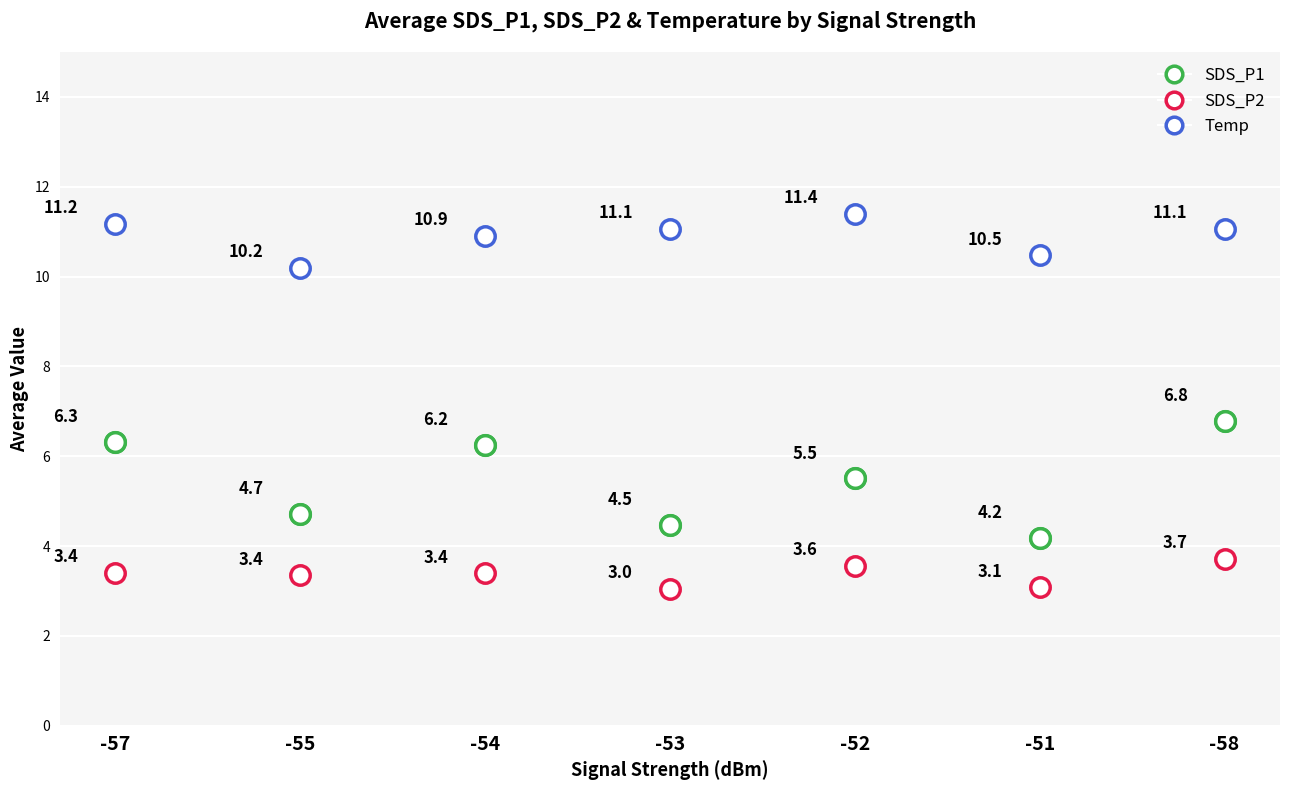

What Y value in the scatter plot is closest to 5?

4.7